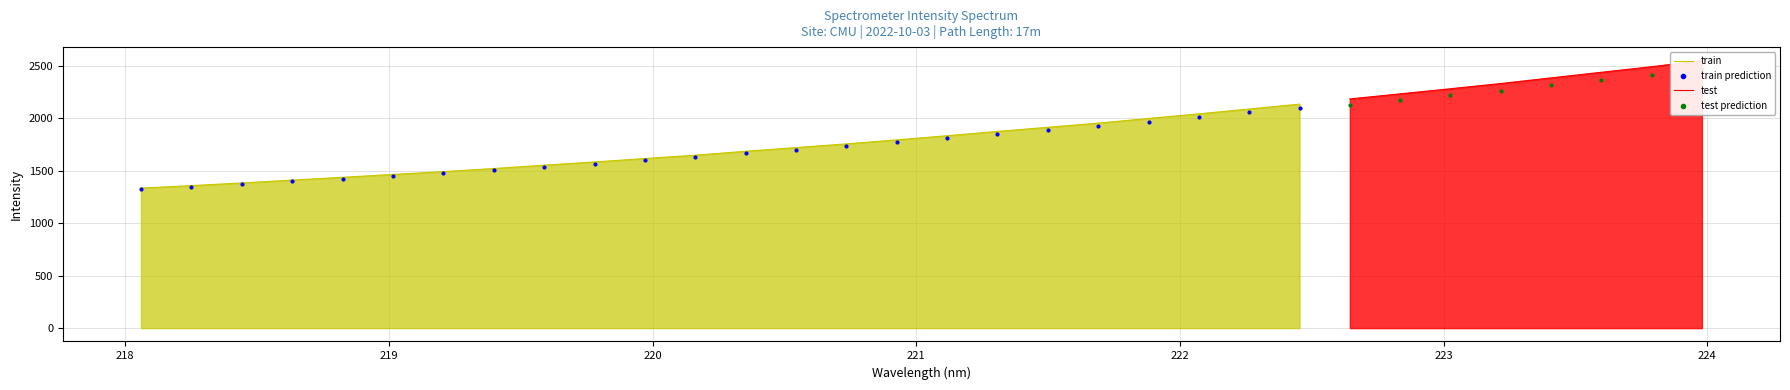

Which has a higher value, 223.5987 or 222.8355?

223.5987